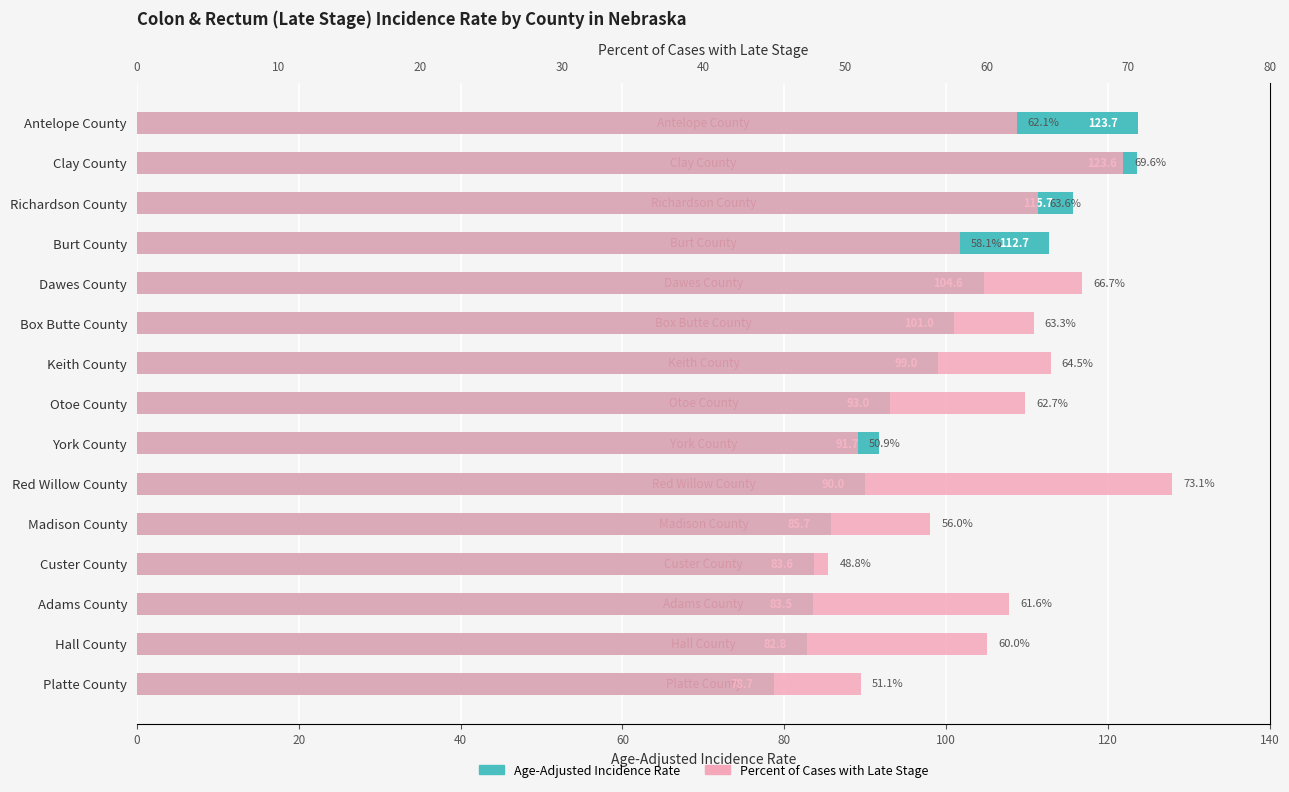

What is the difference between the second highest and minimum values in the Age-Adjusted Incidence Rate series?

44.9